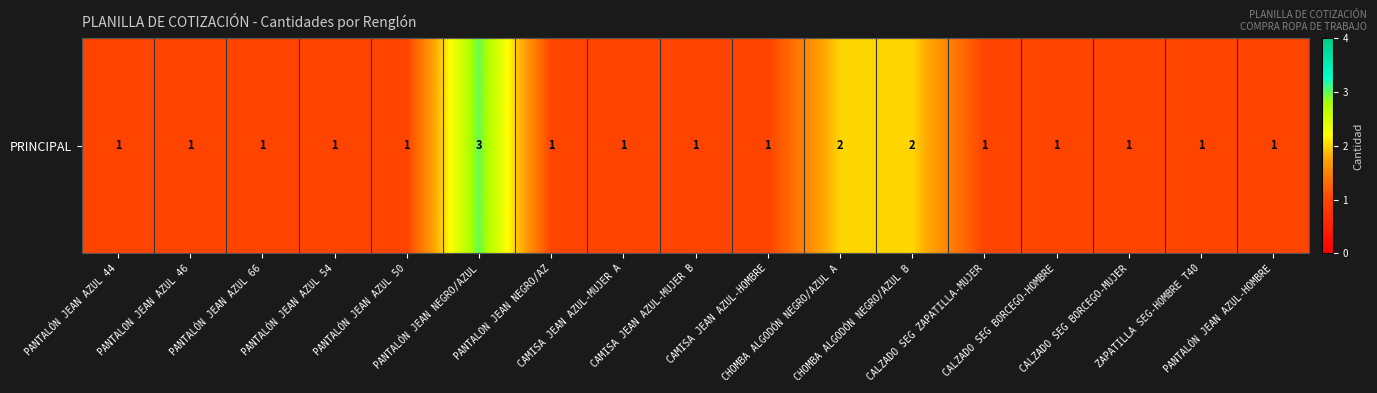

Between CAMISA JEAN AZUL-MUJER B and PANTALÓN JEAN AZUL 44, which is larger?

CAMISA JEAN AZUL-MUJER B